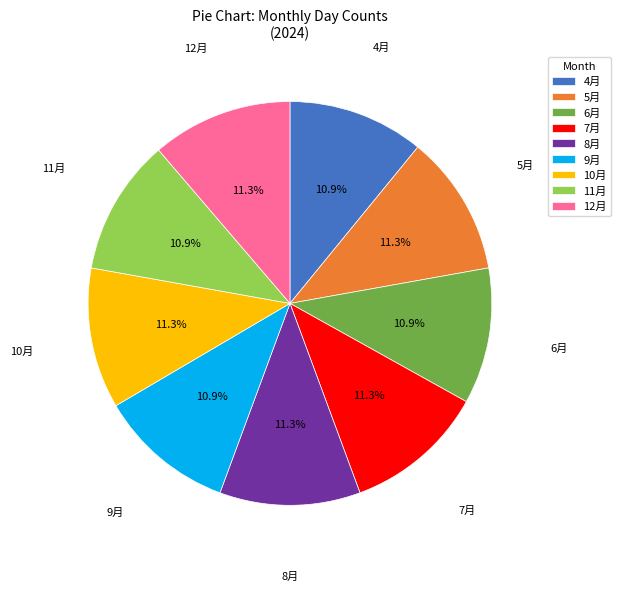

Is there any slice that represents more than half of the pie?

No